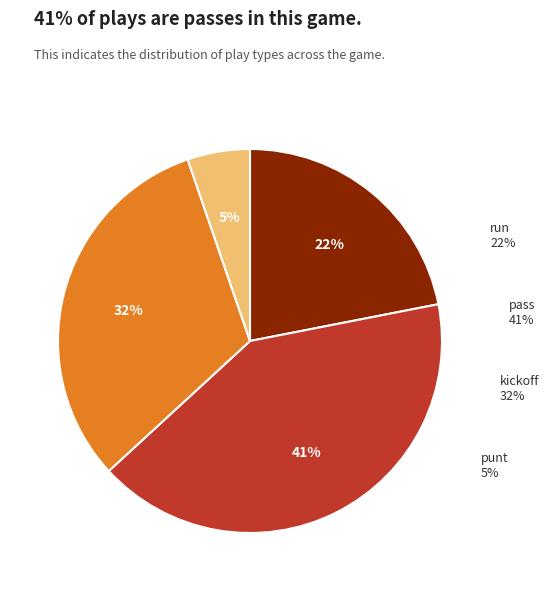

Do pass and run together represent more than half of the pie?

Yes